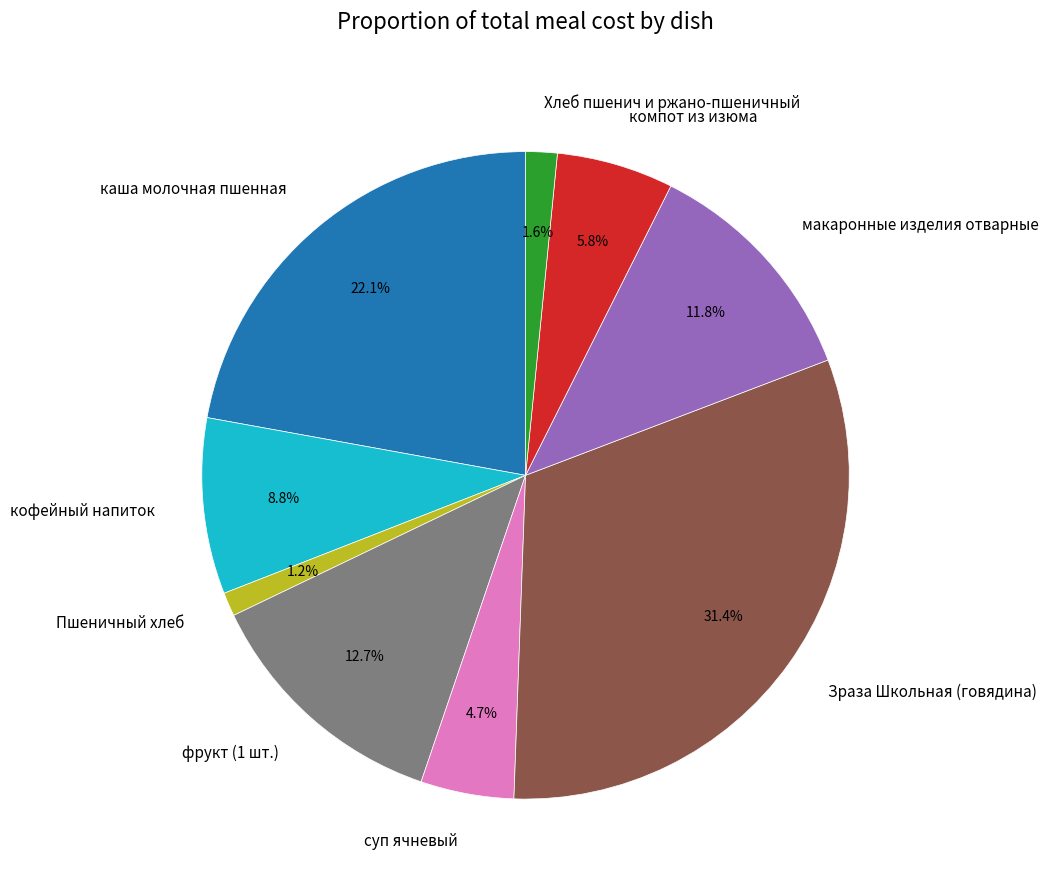

True or false: Пшеничный хлеб accounts for 1% of the total.

True